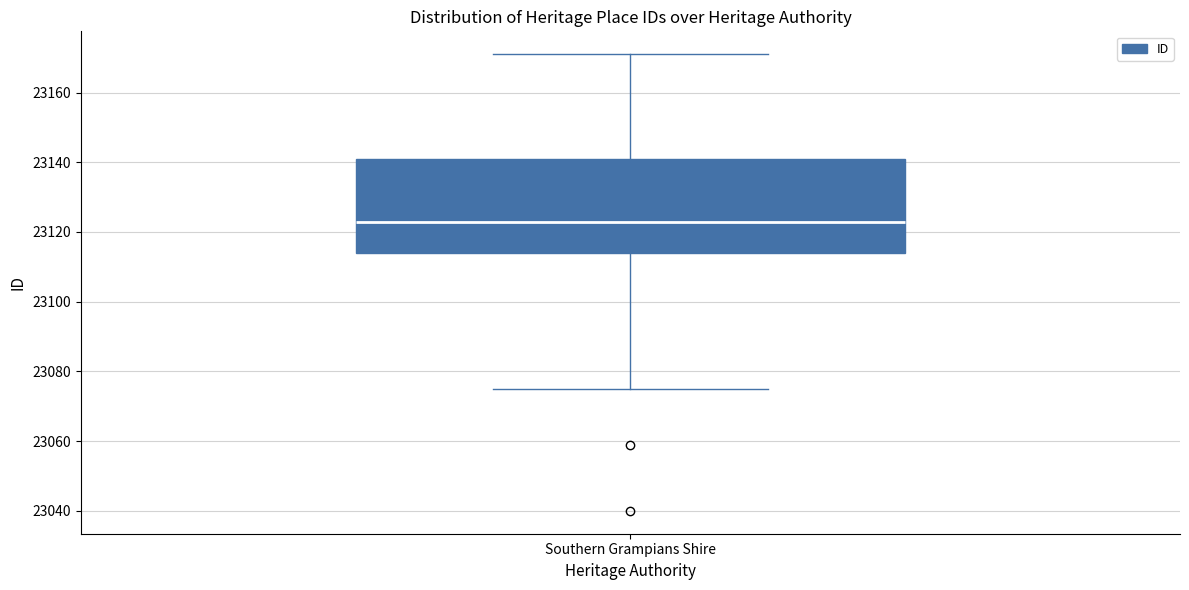

Where is the upper edge of the box for Southern Grampians Shire on the y-axis? The values are not printed on the chart, so give them approximately, as read against the axis.

23142